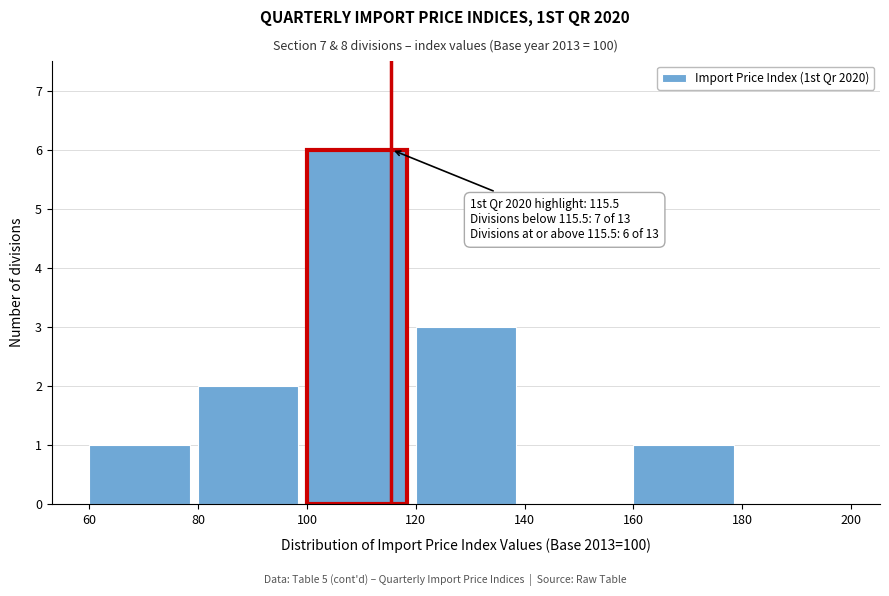

Which range on the x-axis has the tallest bar?

100 to 120